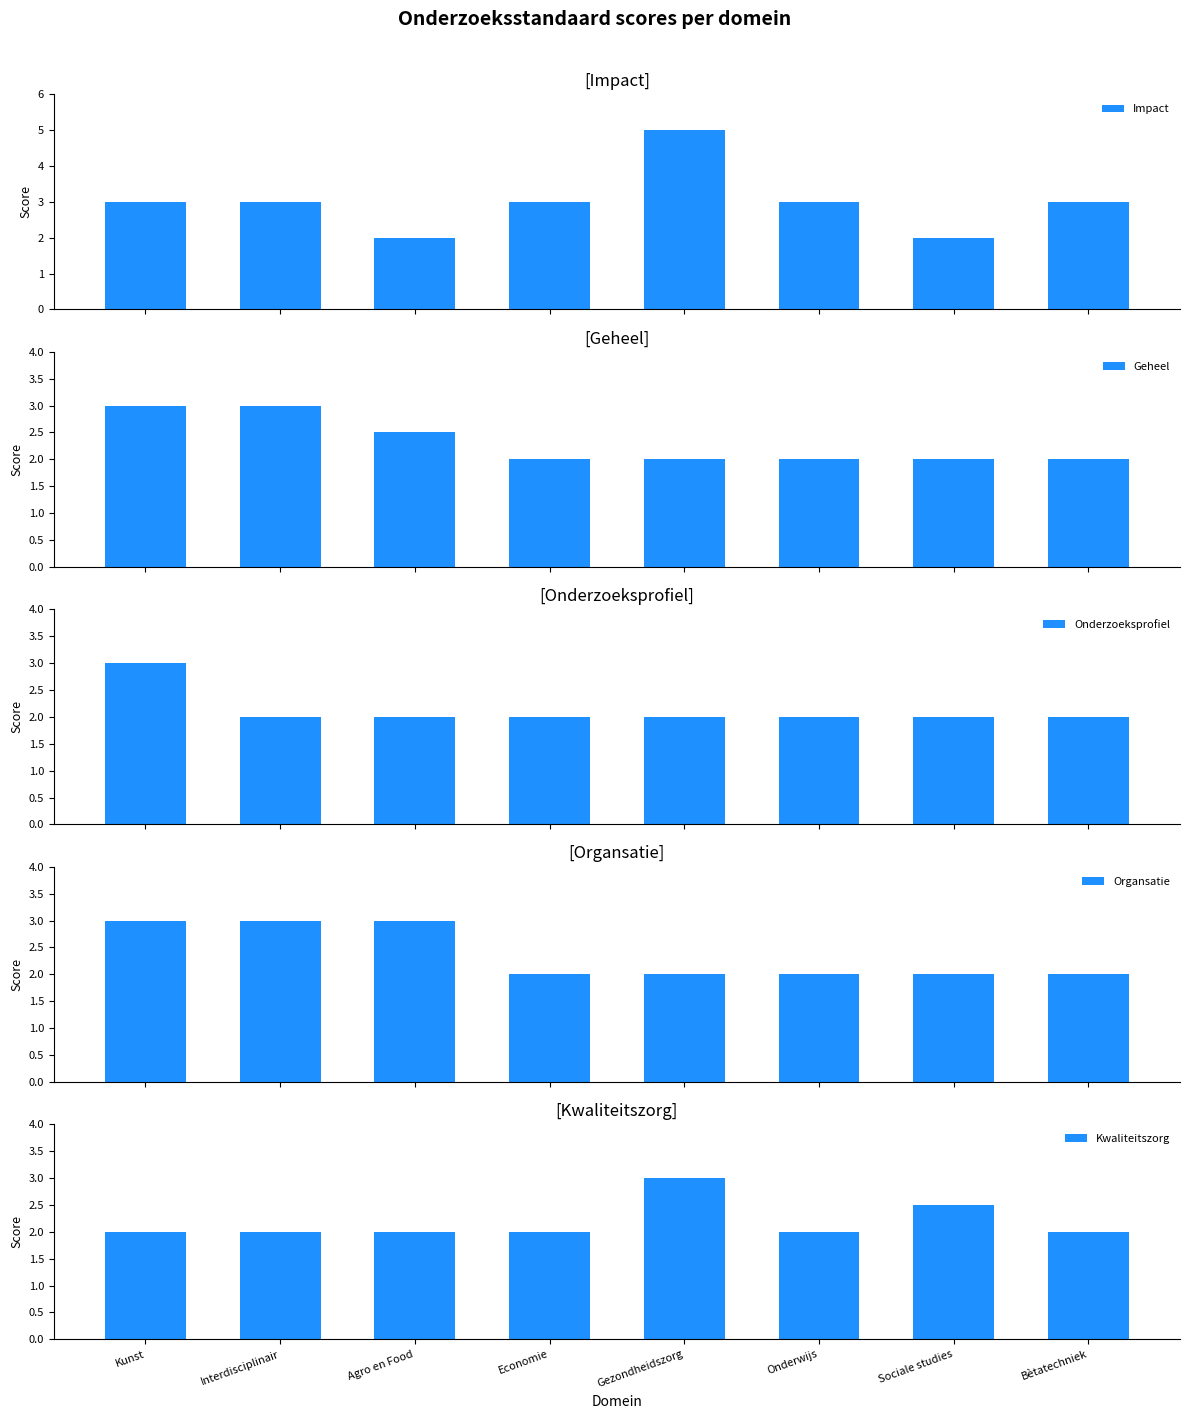

What is the label of the 8th bar from the right?

Kunst